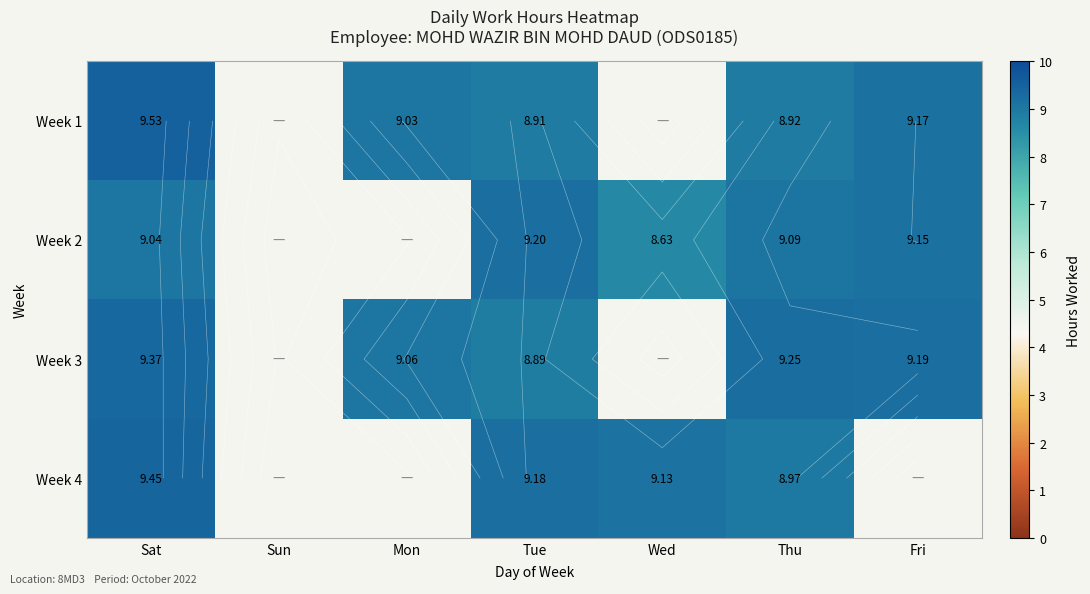

What is the spread (max minus min) of values at Thu?

0.3